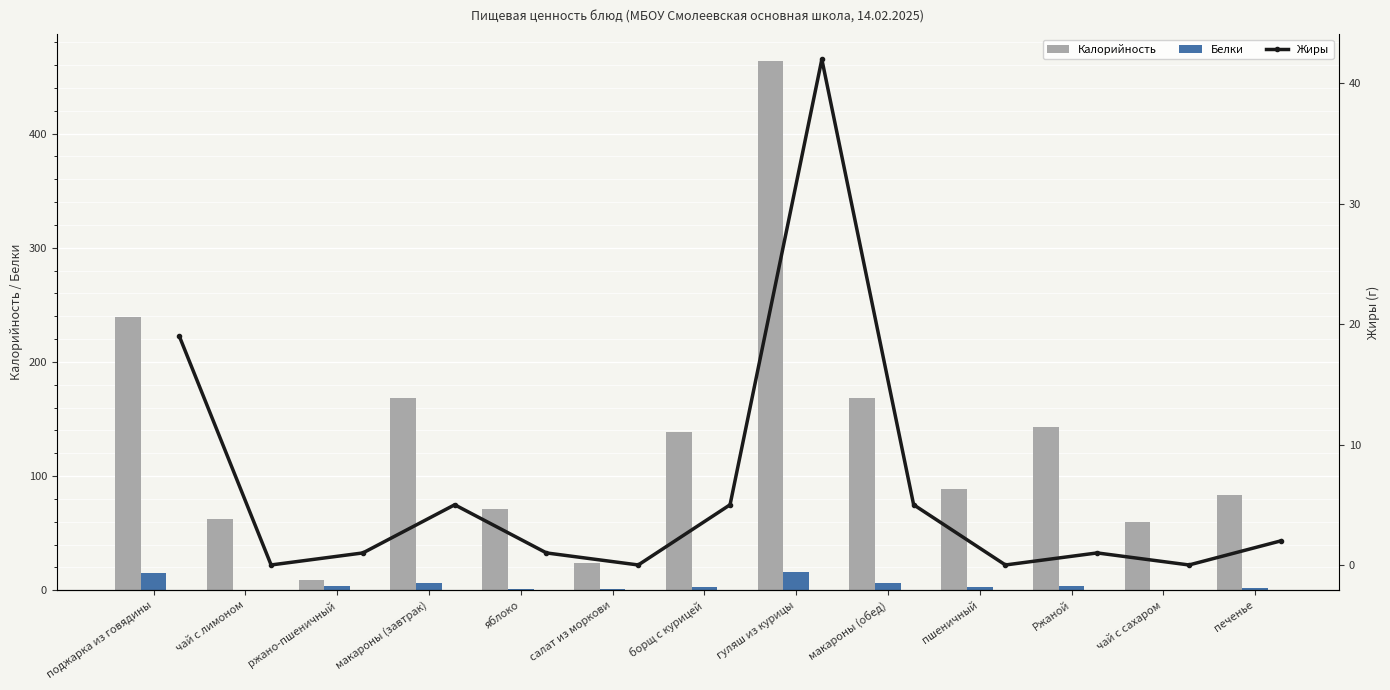

Which category has the highest value in the Калорийность series?

гуляш из курицы